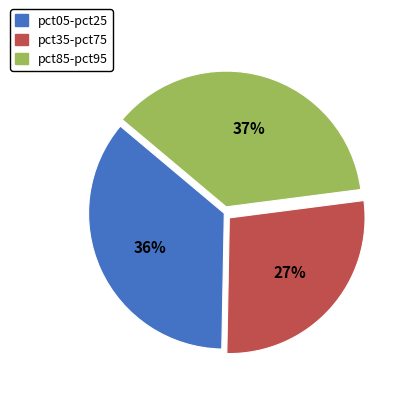

How many slices are in this pie chart?

3